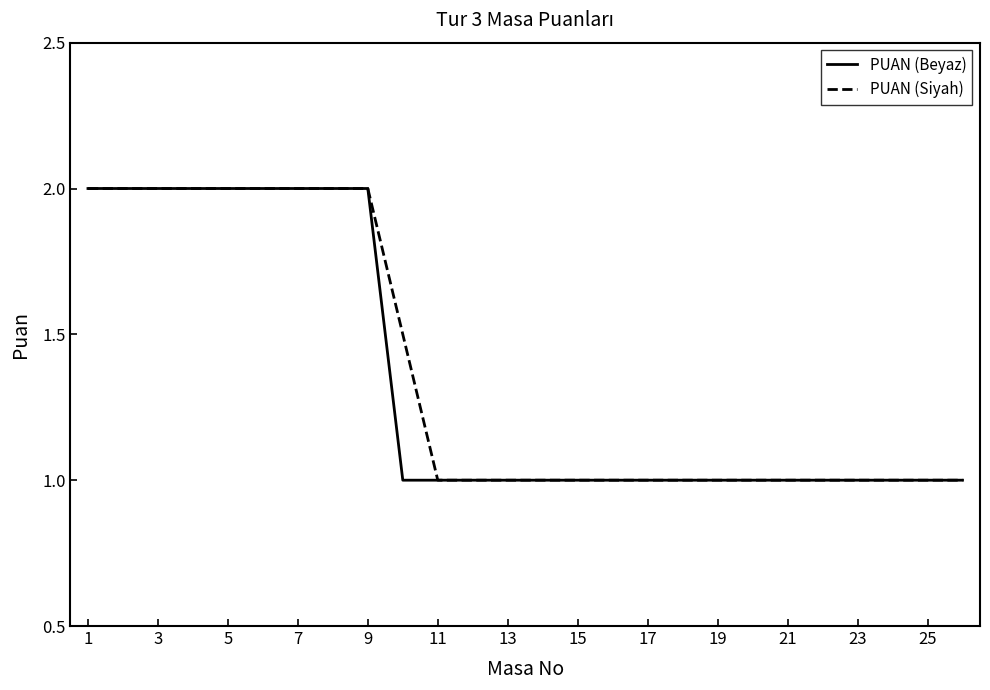

What are all the series names shown in the legend?

PUAN (Beyaz), PUAN (Siyah)